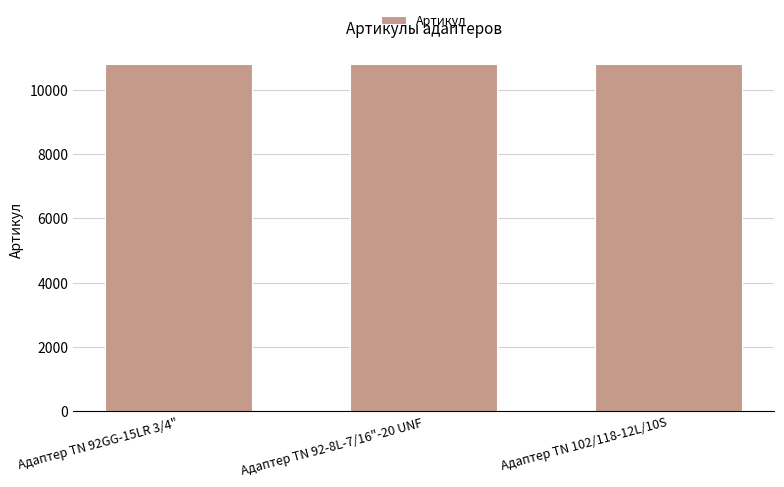

The value at Адаптер ТN 102/118-12L/10S is 4922. True or false?

False